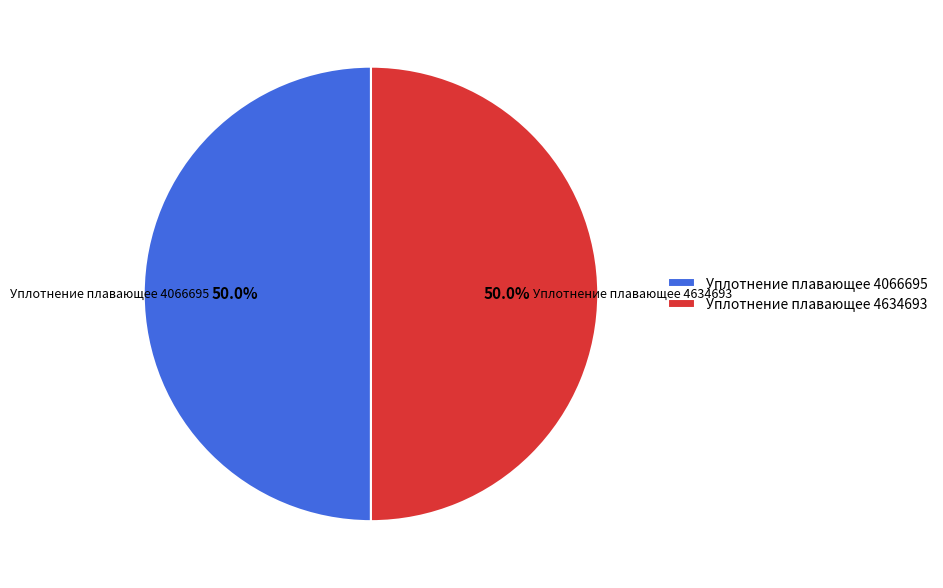

What is the ratio of the value at Уплотнение плавающее 4066695 to the value at Уплотнение плавающее 4634693?

1.0